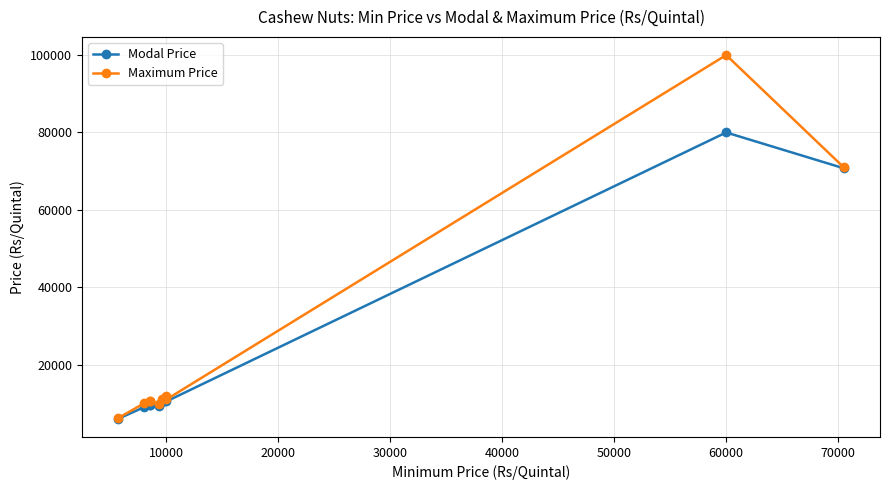

What is the spread (max minus min) of values at 10000?

1000